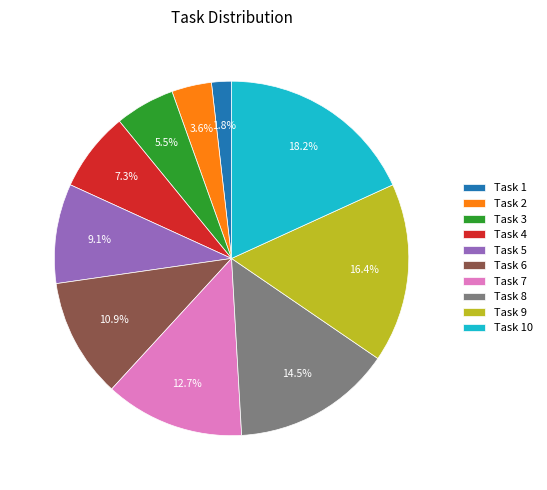

What is the largest slice in the pie chart?

Task 10